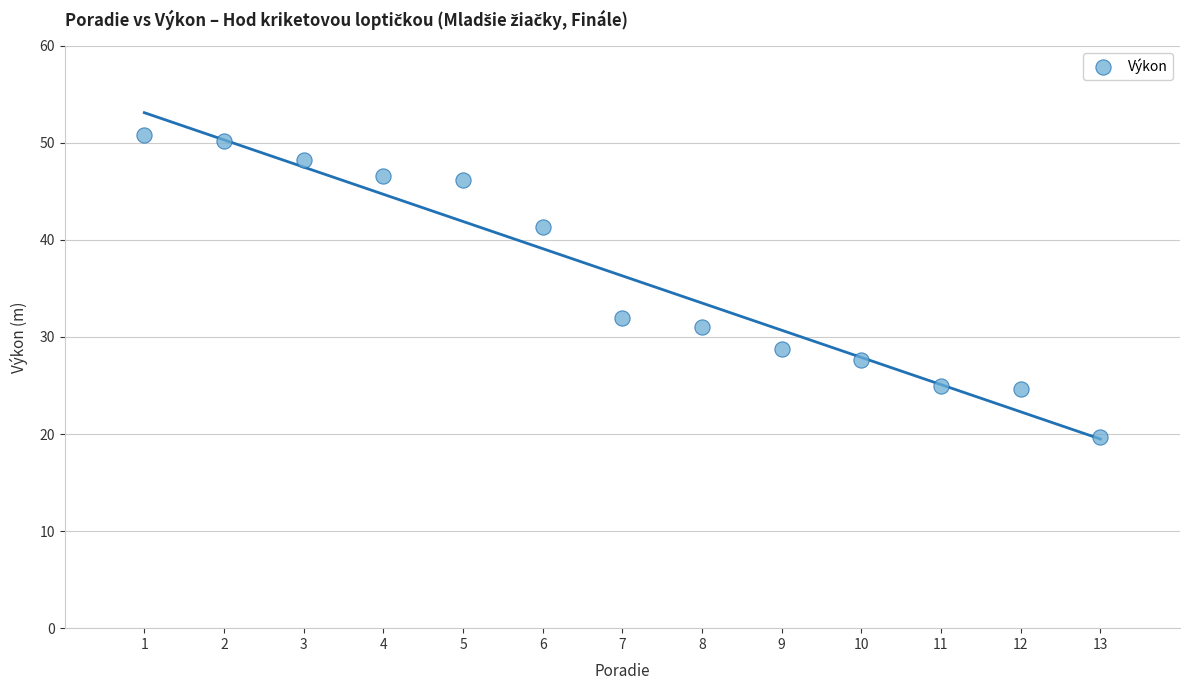

What is the range of X values (max minus min)?

12.0